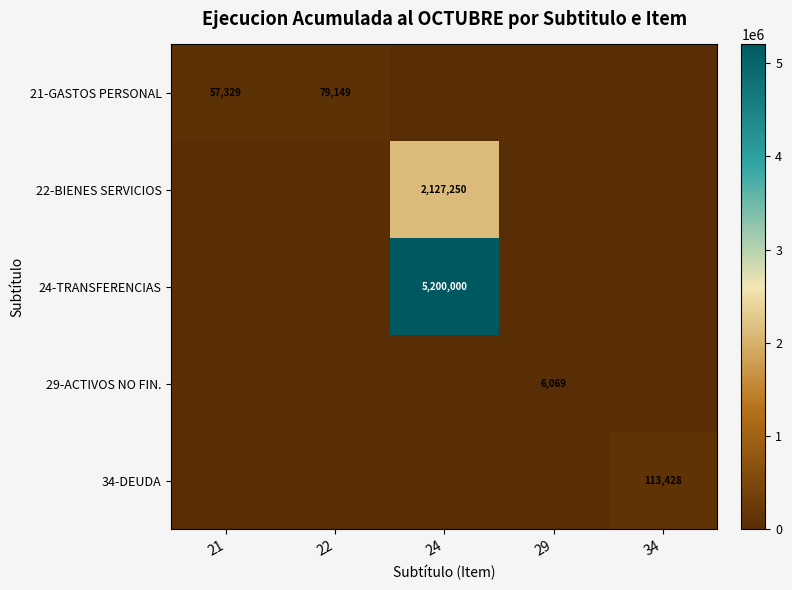

What is the spread (max minus min) of values at 34?

113428